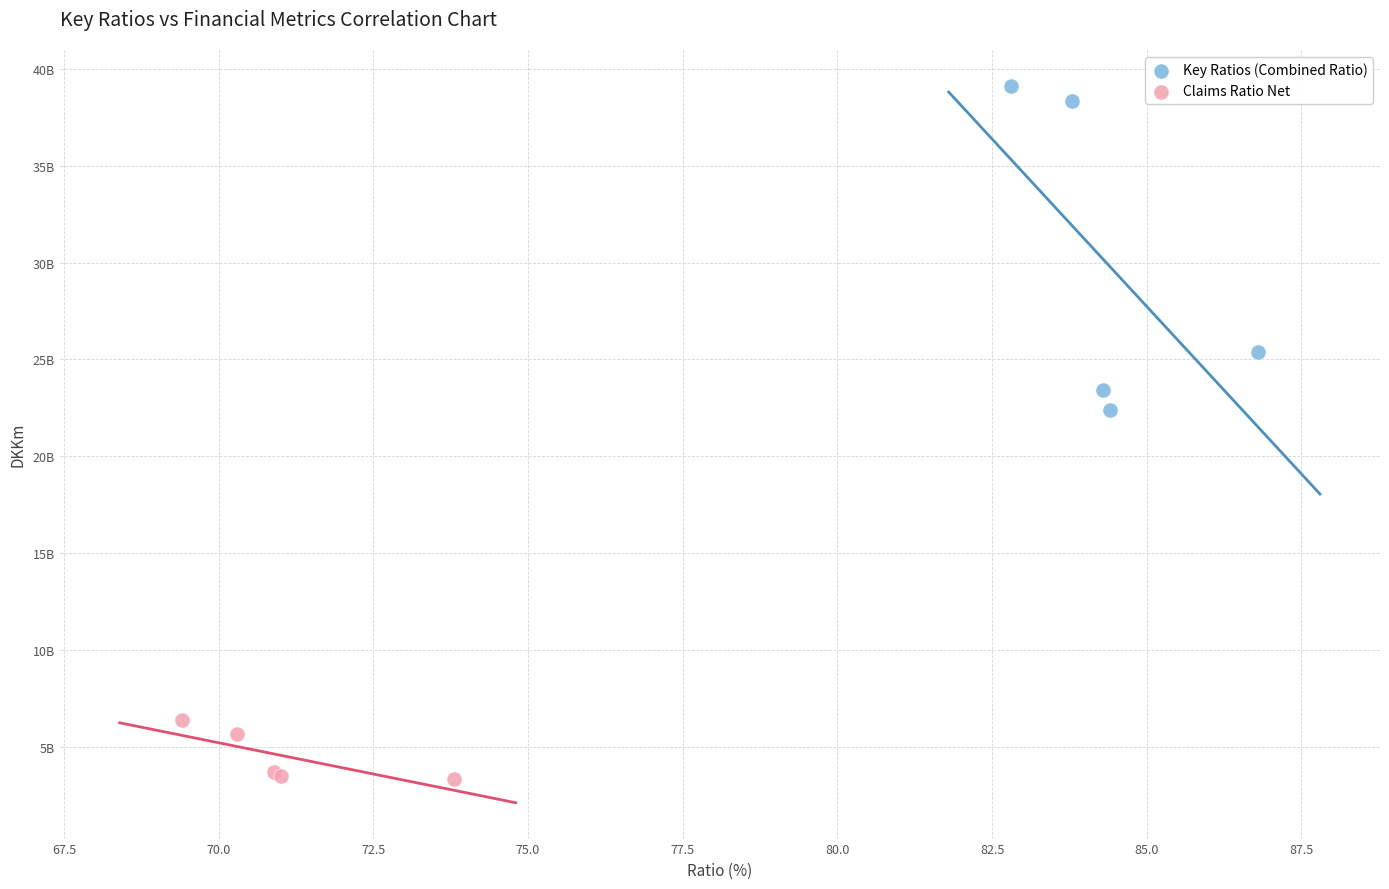

Which series reaches the minimum Y coordinate?

Claims Ratio Net